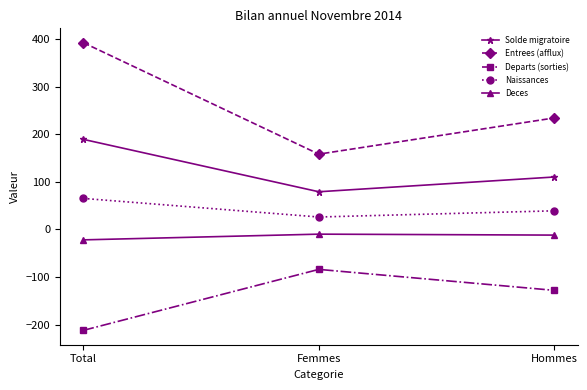

At Hommes, list the series in order from largest to smallest.

Entrees (afflux), Solde migratoire, Naissances, Deces, Departs (sorties)